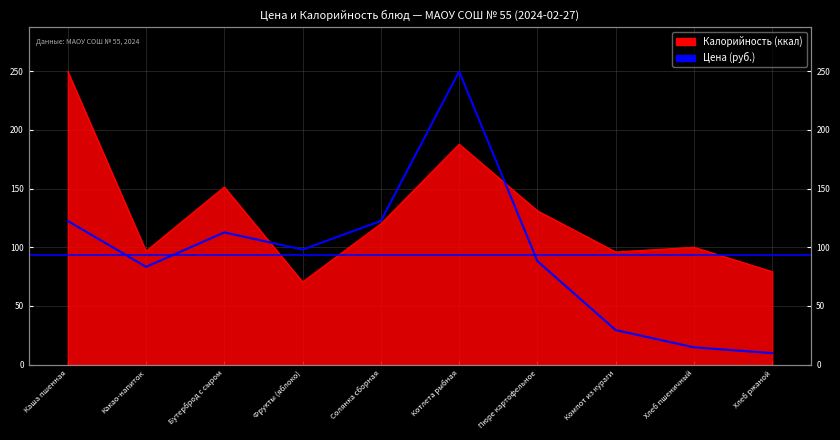

Does the chart display data point markers on the line(s)?

No